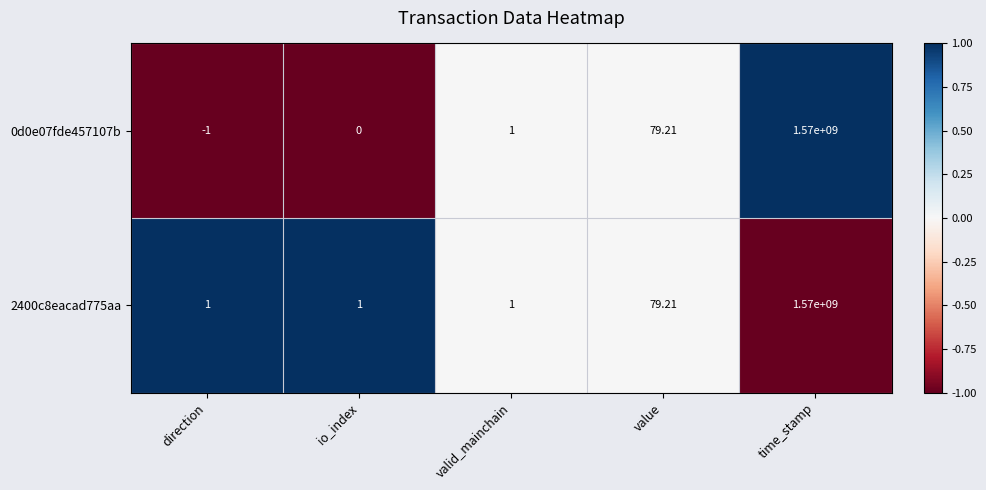

Where is 0d0e07fde457107b nearest to the value 784999999?

value